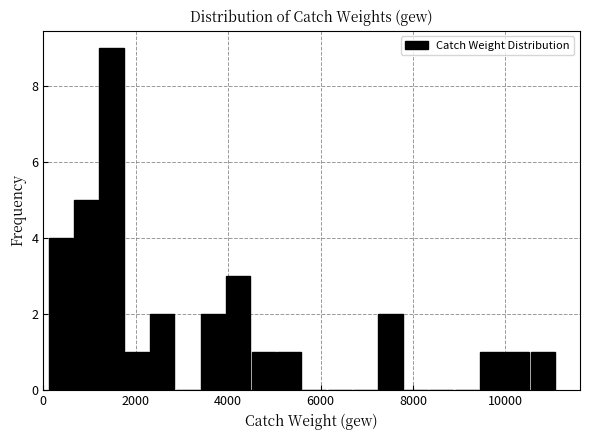

Around what value on the x-axis is the tallest bar? Give the approximate position of its centre, as read against the axis.

1400